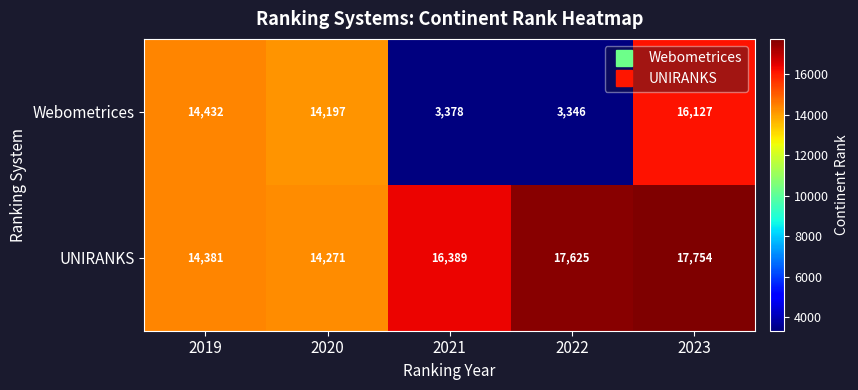

What is the smallest value displayed?

3346